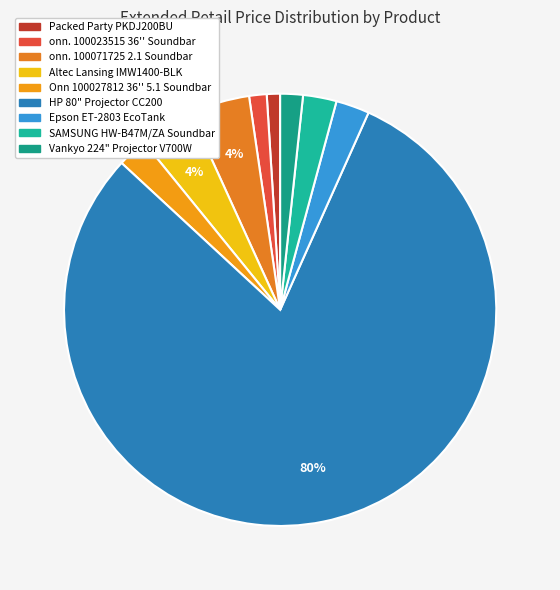

What percentage is the Packed Party PKDJ200BU slice, to the nearest percent?

1%